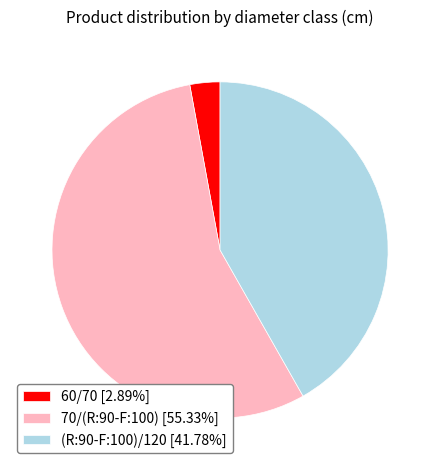

Is it true that (R:90-F:100)/120 is 31% of the pie?

False